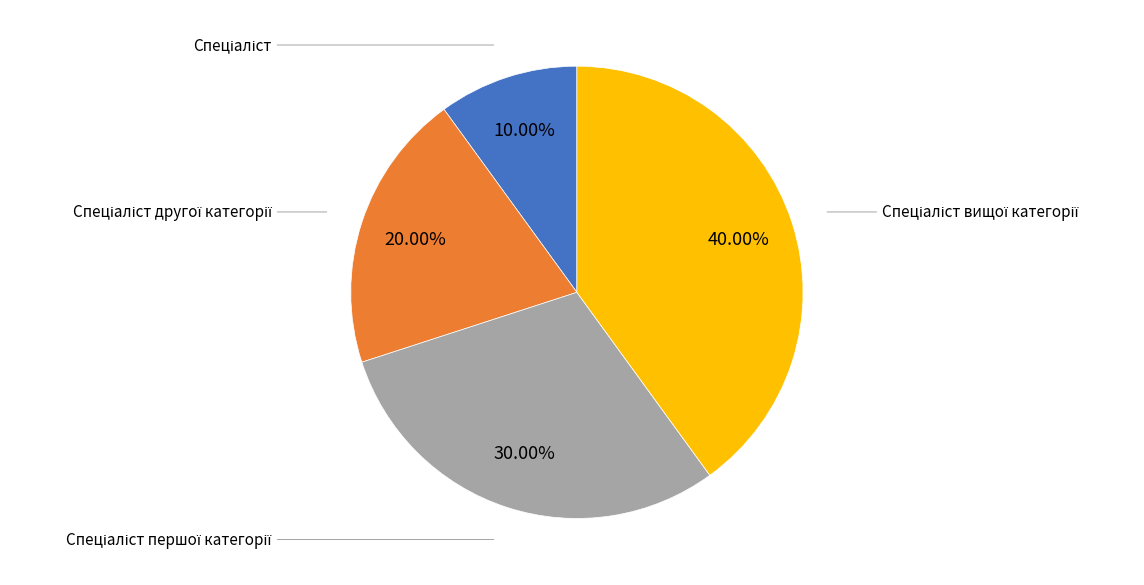

What is the smallest slice in the pie chart?

Спеціаліст